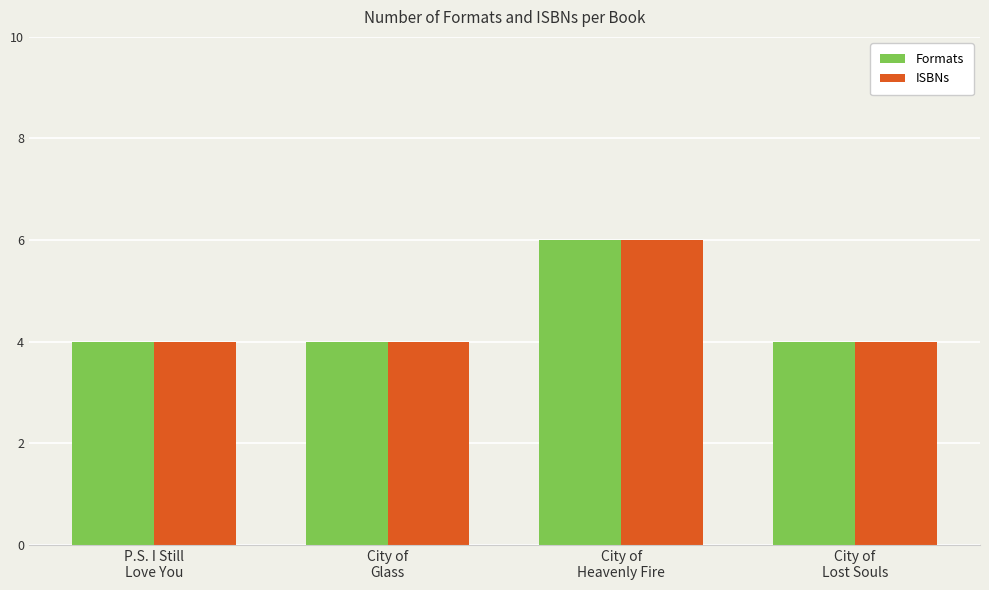

What is the greatest value displayed?

6